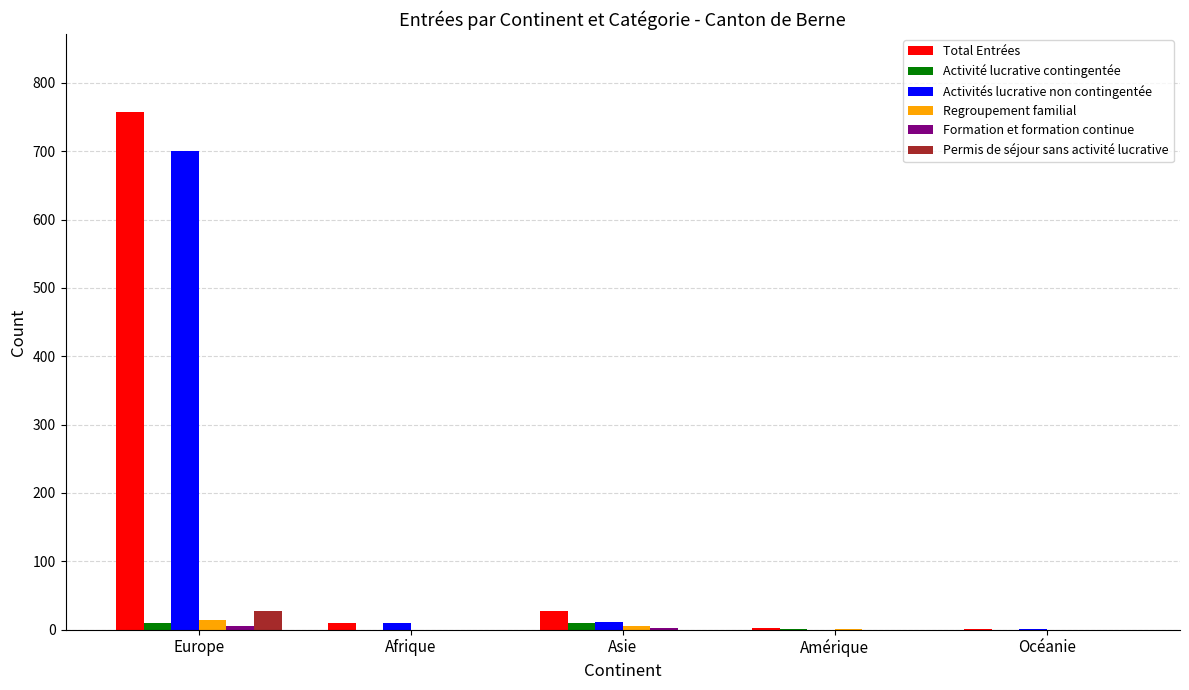

The Activité lucrative contingentée series shows 0 at Afrique. True or false?

True